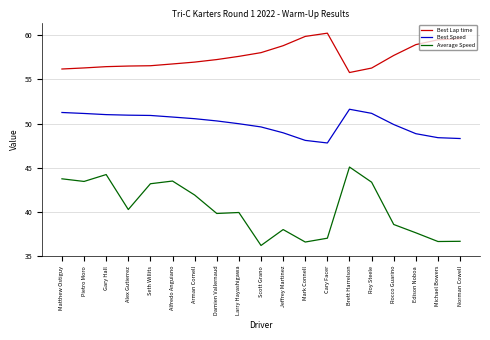

At how many categories does at least one series exceed 50?

19